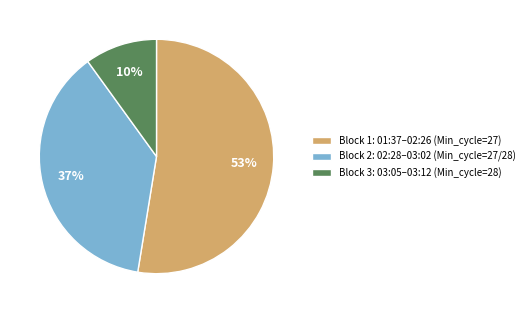

To the nearest percent, what is the difference between the Block 3: 03:05–03:12 (Min_cycle=28) and Block 1: 01:37–02:26 (Min_cycle=27) slice percentages?

43%